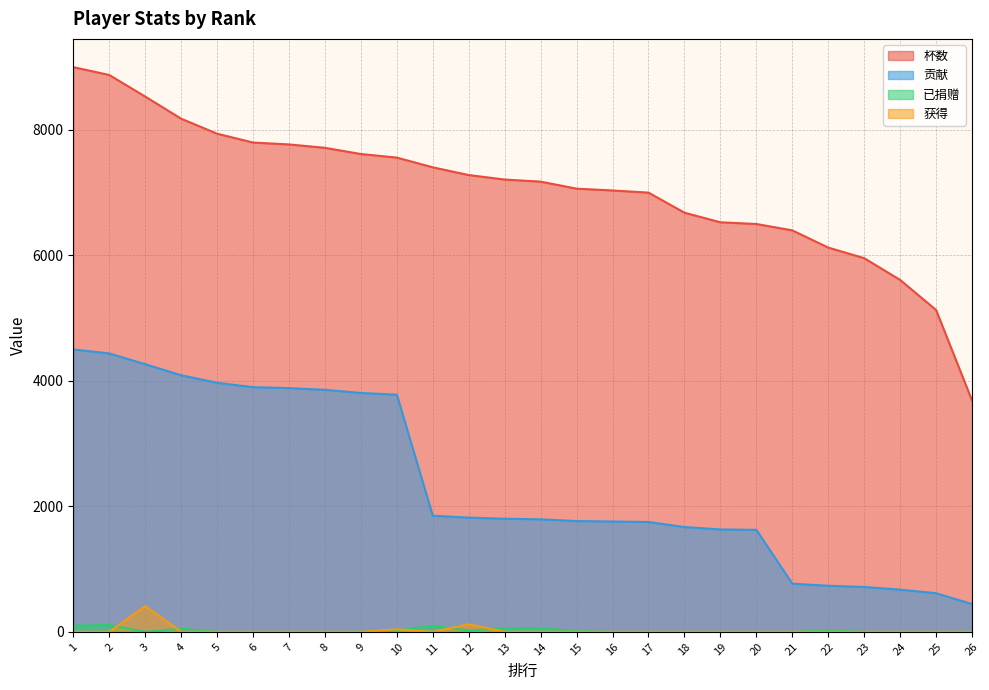

What is the difference between the second highest and second lowest values in the 贡献 series?

3822